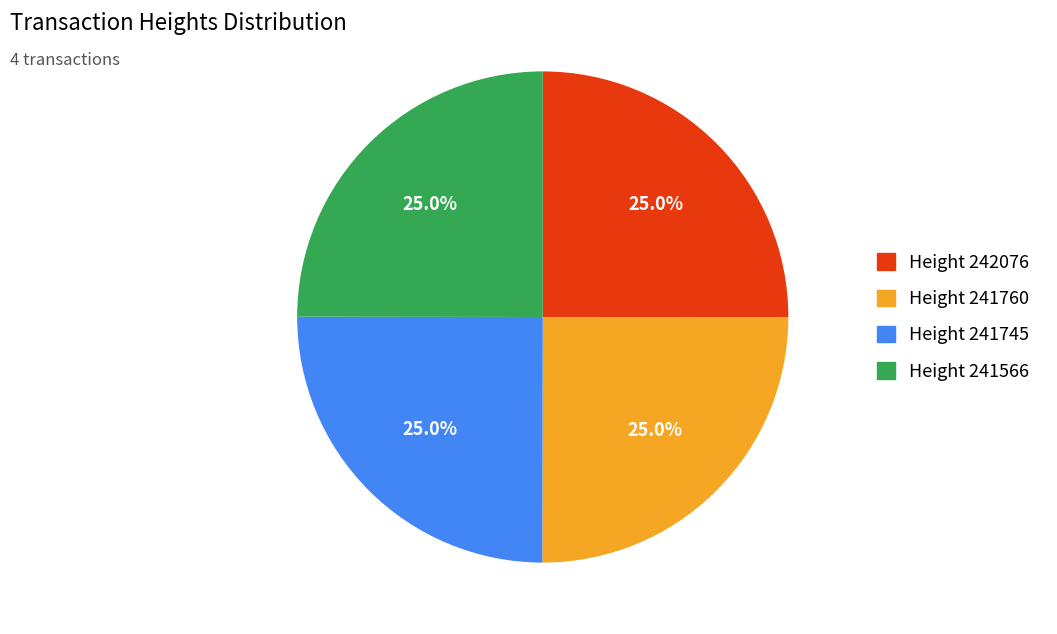

What portion of the pie excludes Height 241745?

75.0%